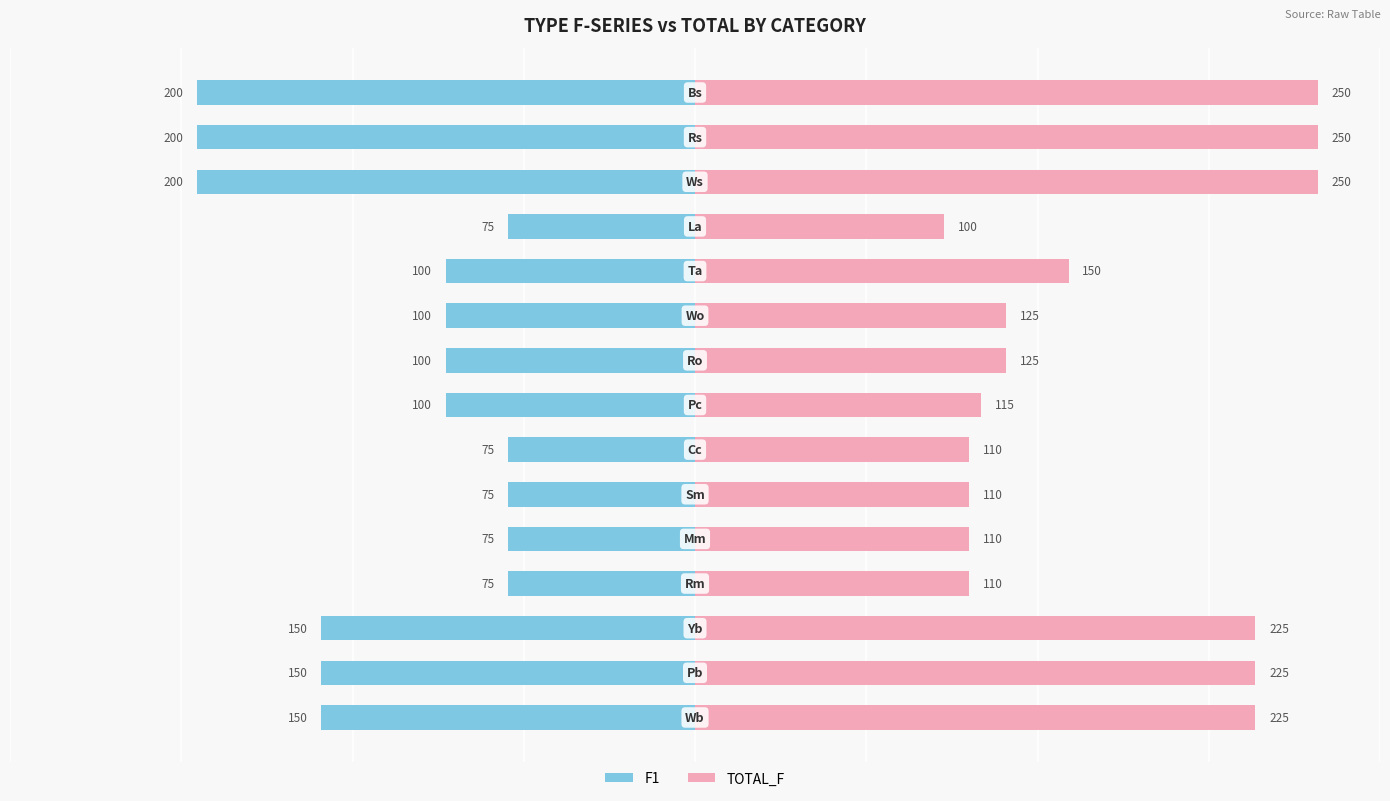

Between 2 and 8, which series saw the biggest shift?

TOTAL_F